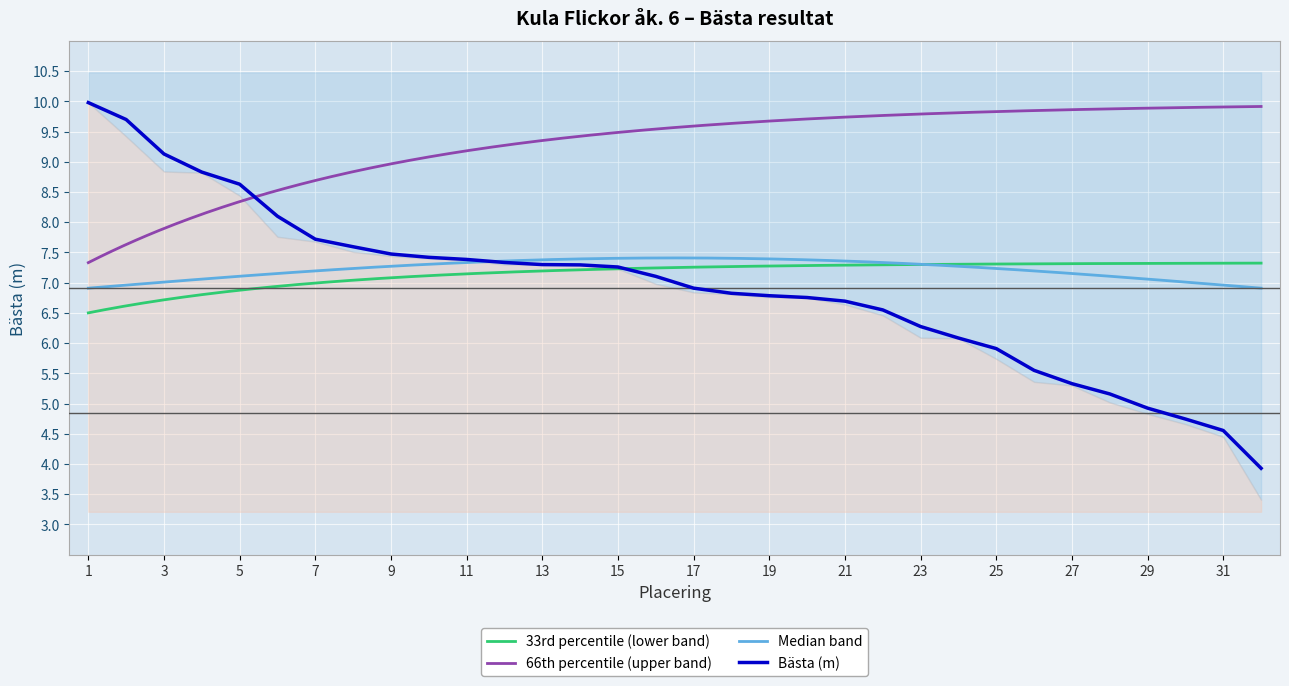

Is this an area chart (filled region under the line)?

No